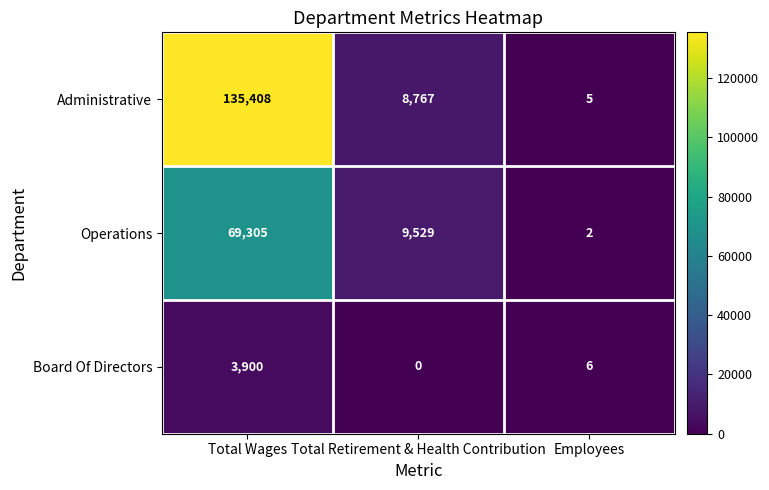

Which series changed the most between Total Wages and Total Retirement & Health Contribution?

Administrative